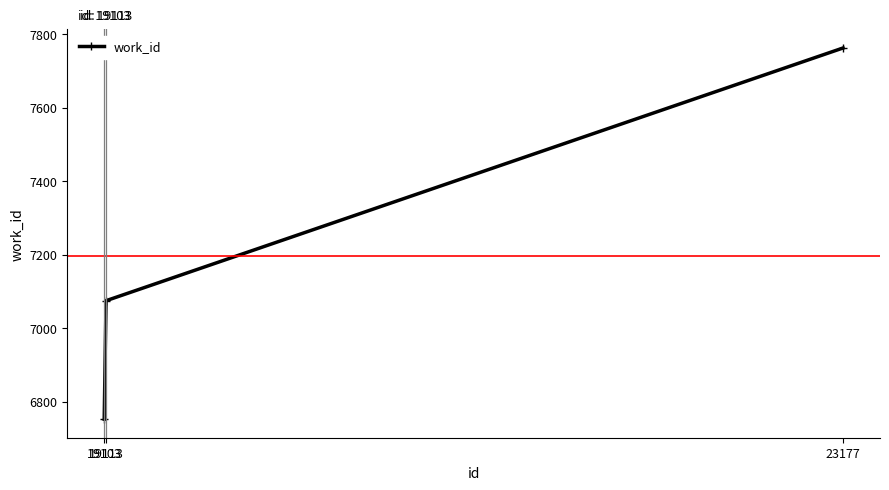

What is the difference between the values at 19113 and 23177?

687